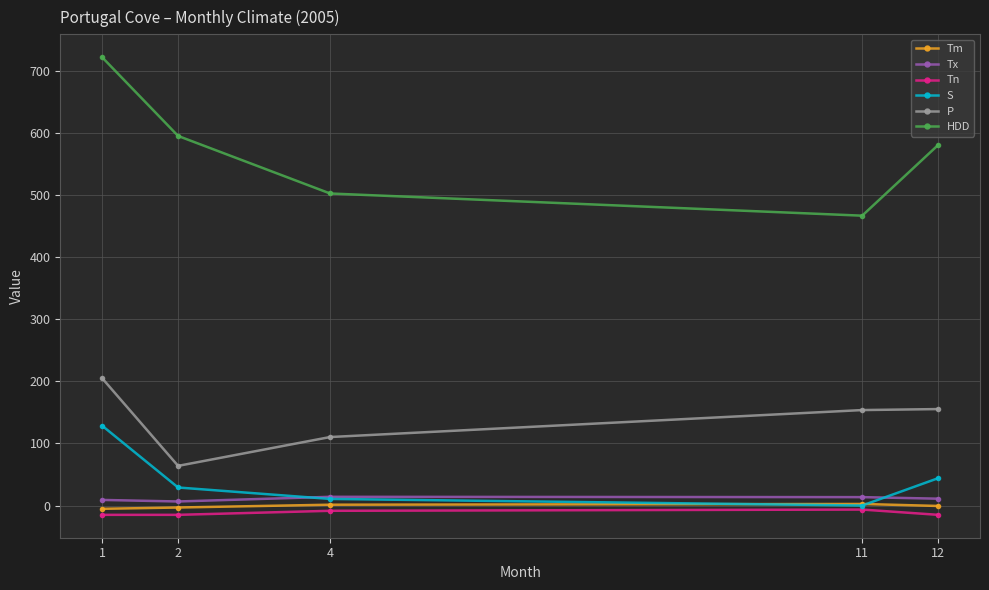

Rank the series at 1 from lowest to highest value.

Tn, Tm, Tx, S, P, HDD